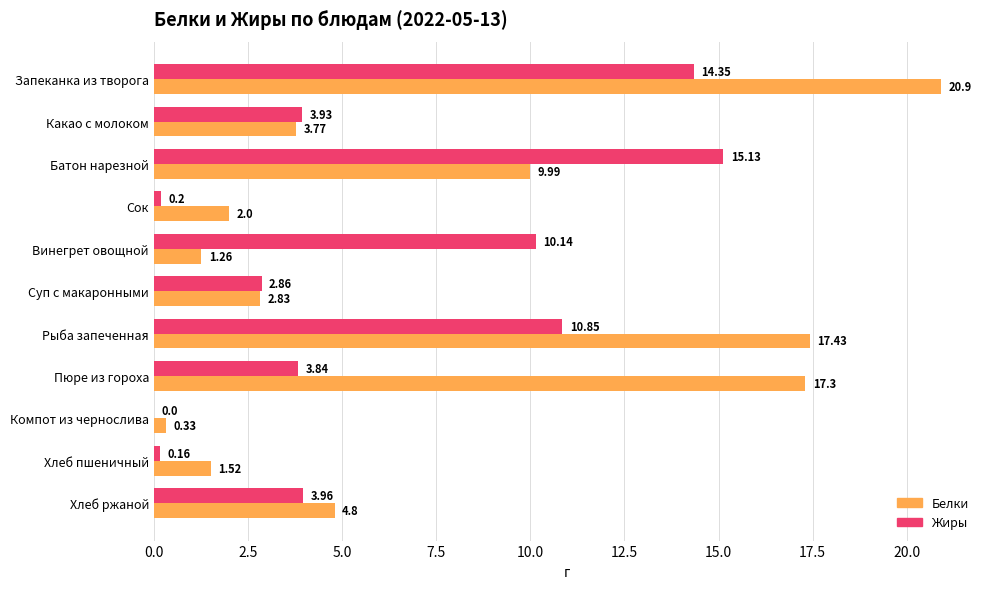

At which label is Белки closest to 10?

Батон нарезной